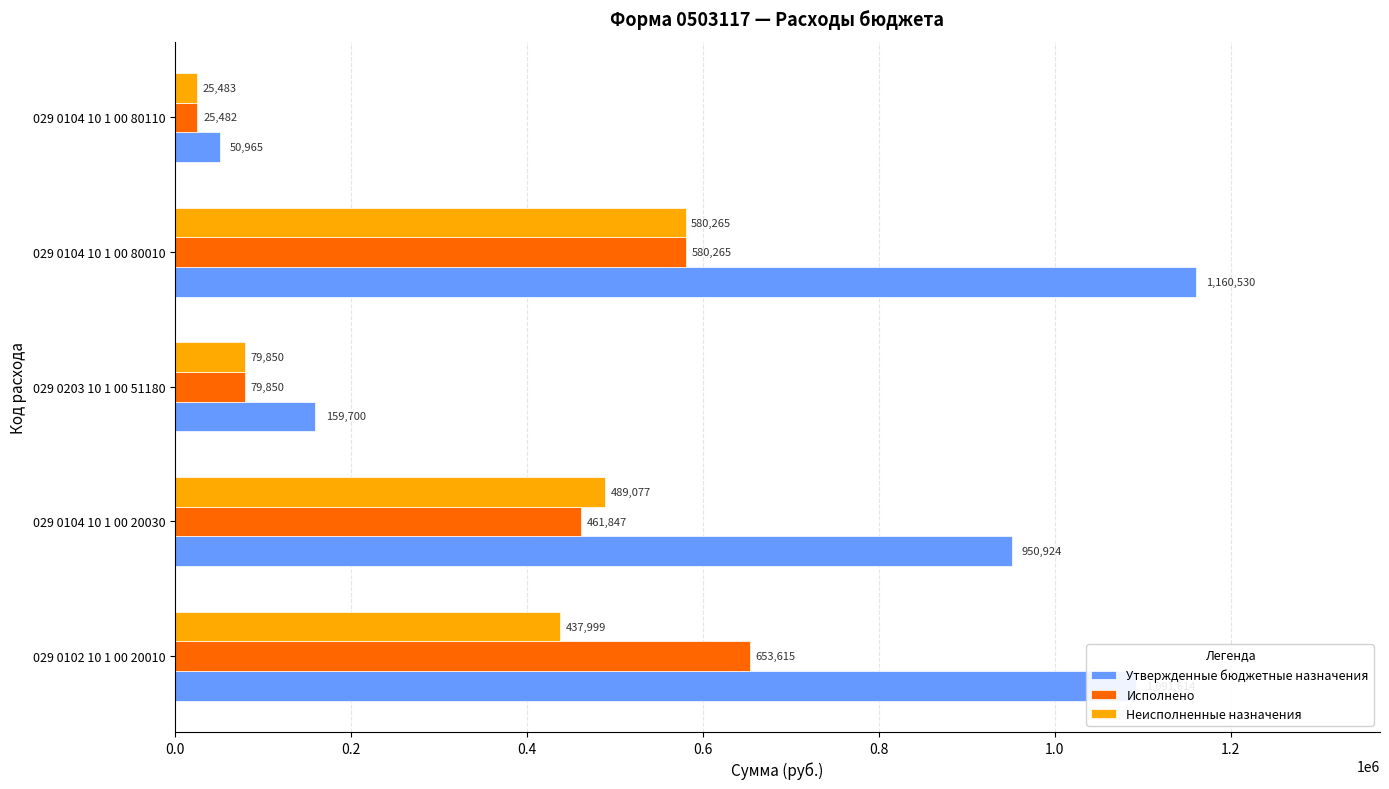

Between 029 0104 10 1 00 20030 and 029 0104 10 1 00 80010, which series saw the biggest shift?

Утвержденные бюджетные назначения